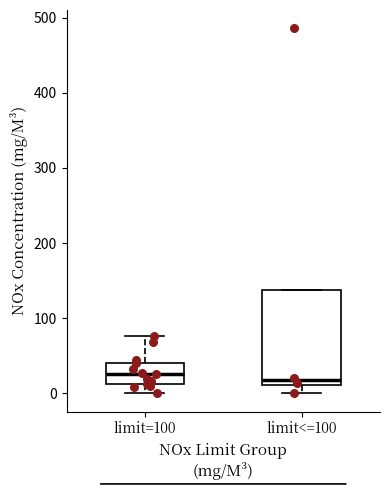

Reading left to right, transcribe this box plot: for each box, give where its median line is, the range the box spans, and where its two whiskers end, as read against the y-axis. The values are not printed on the chart, so give them approximately, as read against the axis.

limit=100: median 30, box 10 to 40, whiskers 0 to 80
limit<=100: median 20, box 10 to 140, whiskers 0 to 140